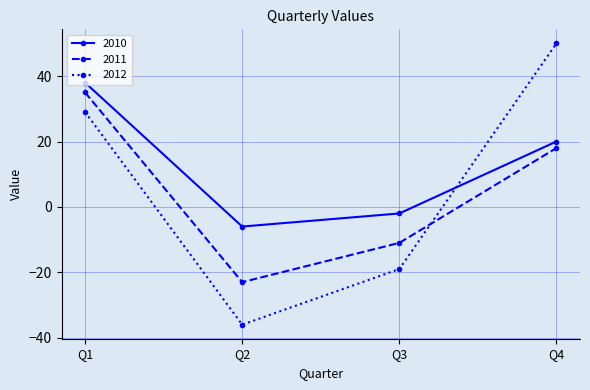

True or false: 2011 and 2010 cross at least once.

False